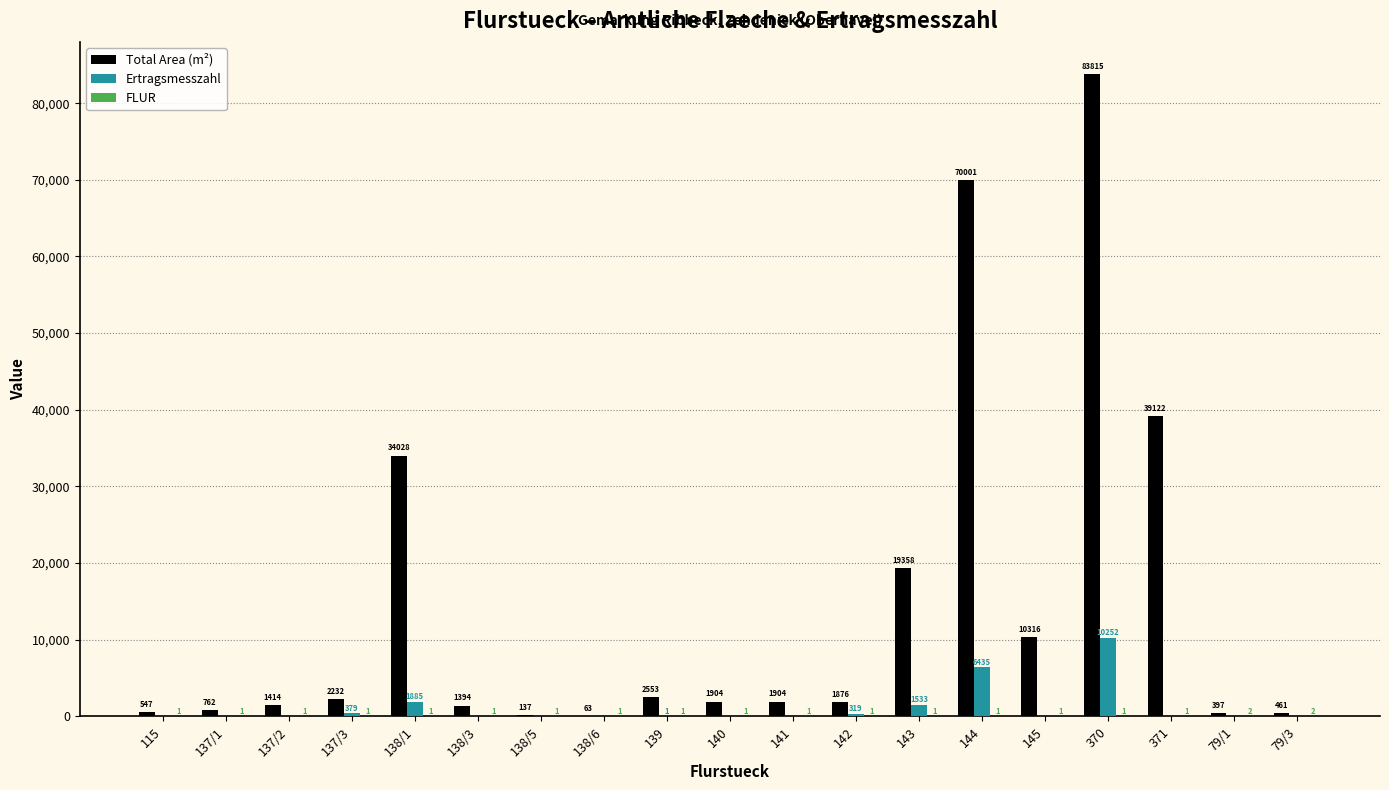

Which series changed the most between 137/3 and 79/3?

Total Area (m²)